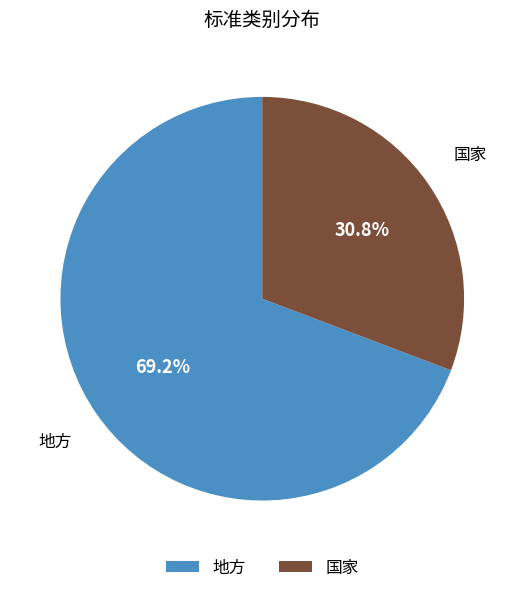

Count the number of slices in the pie.

2